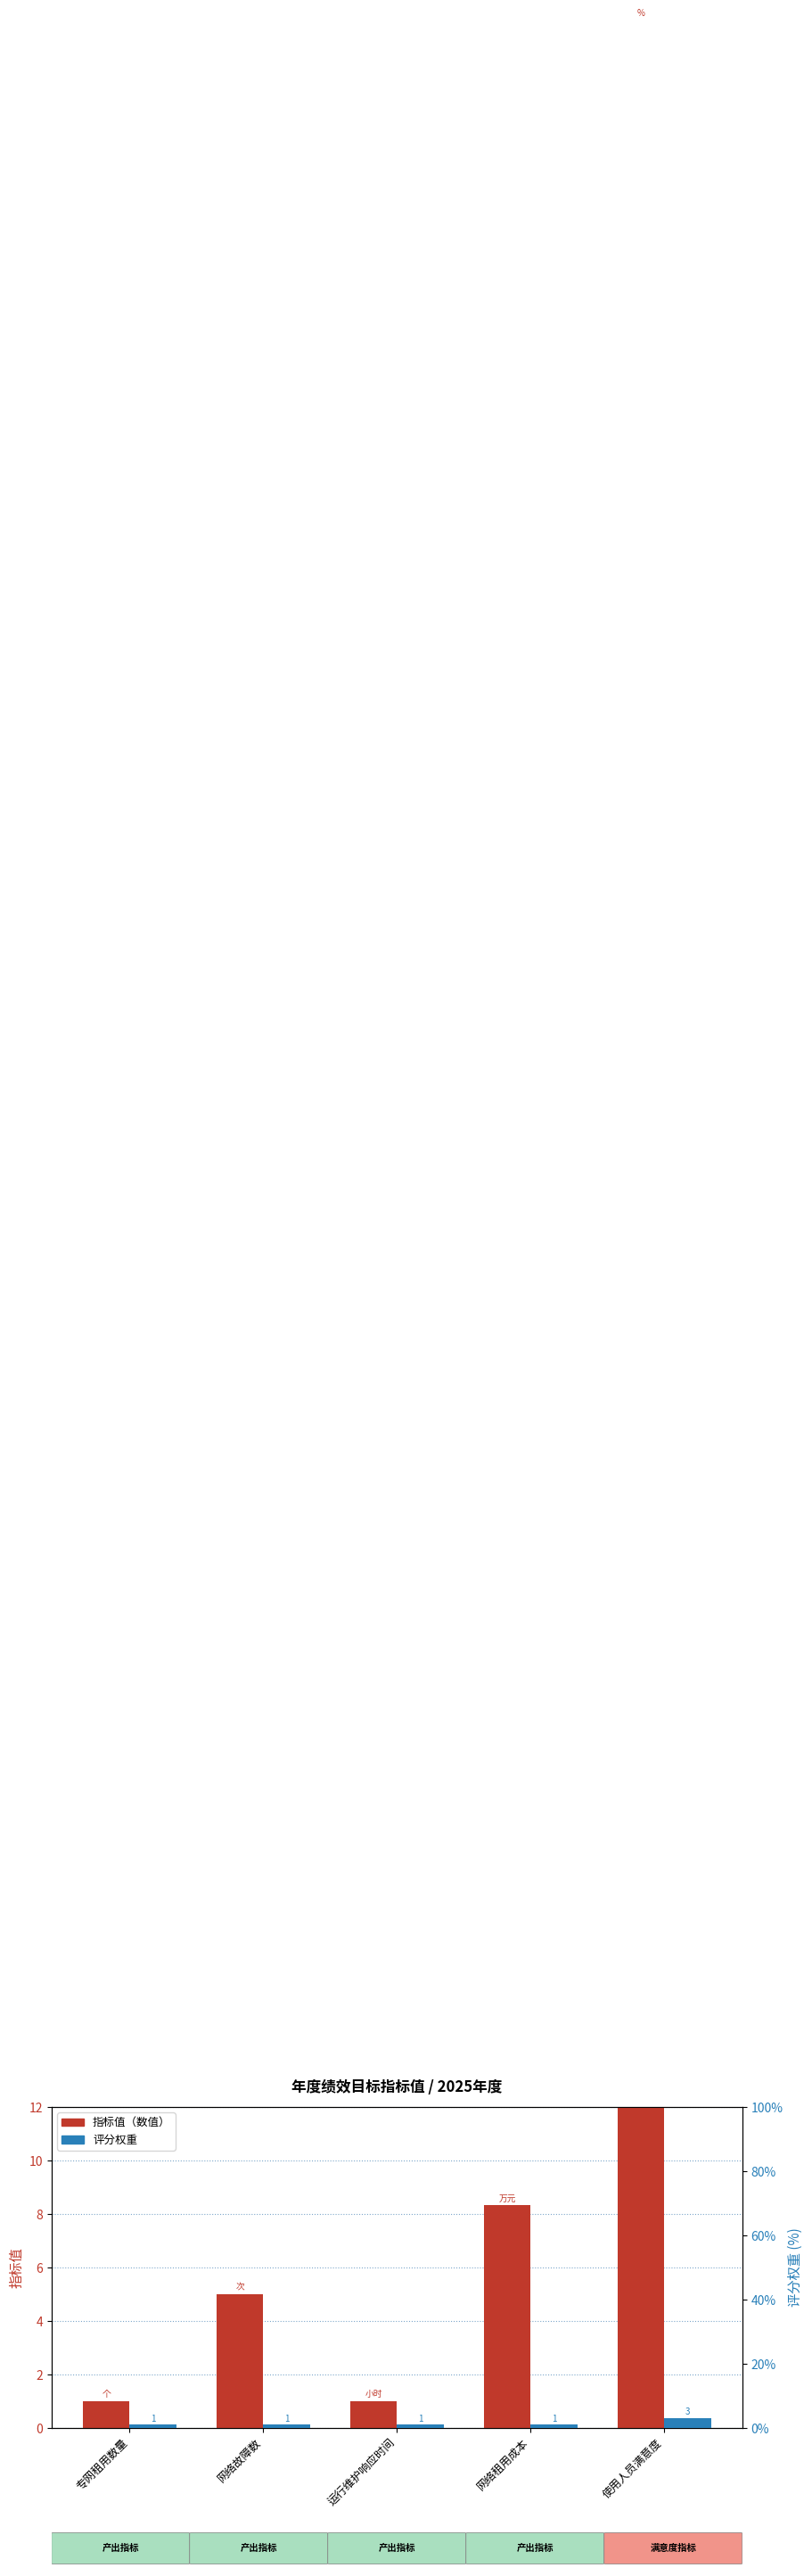

What is the greatest value displayed?

90.0